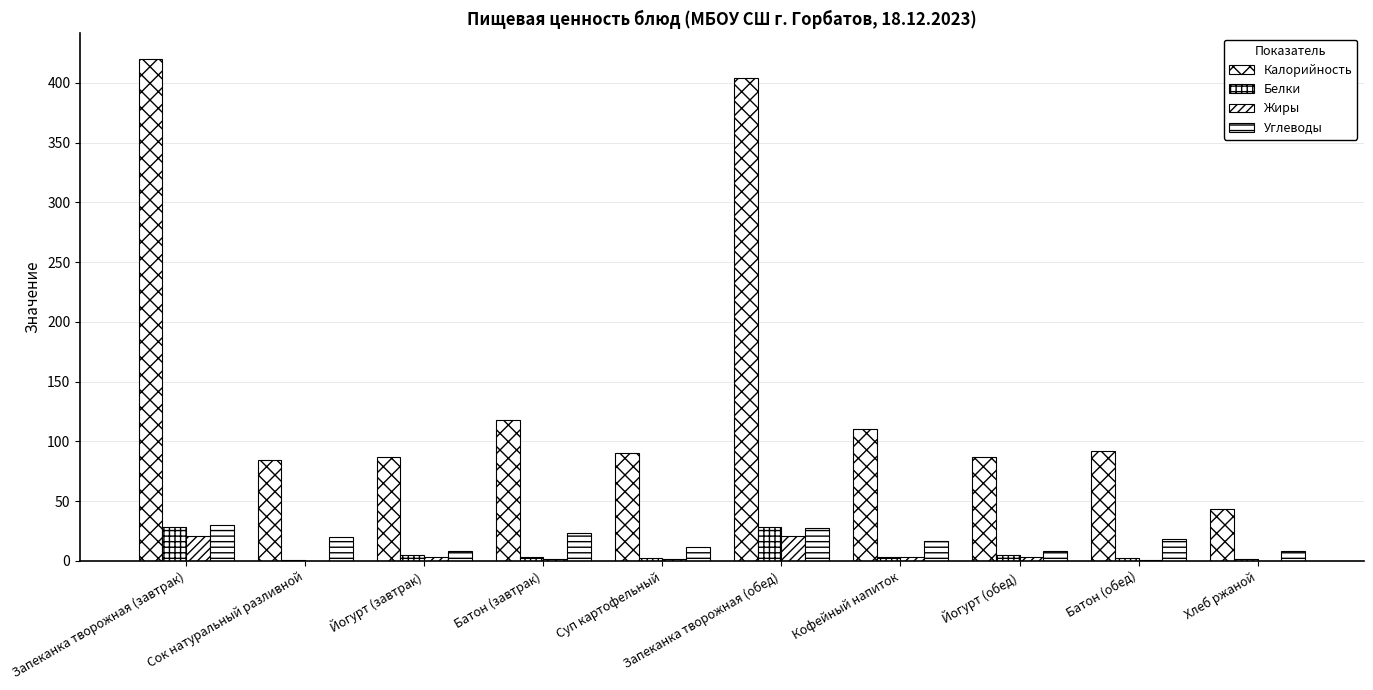

What is the spread (max minus min) of values at Кофейный напиток?

106.9